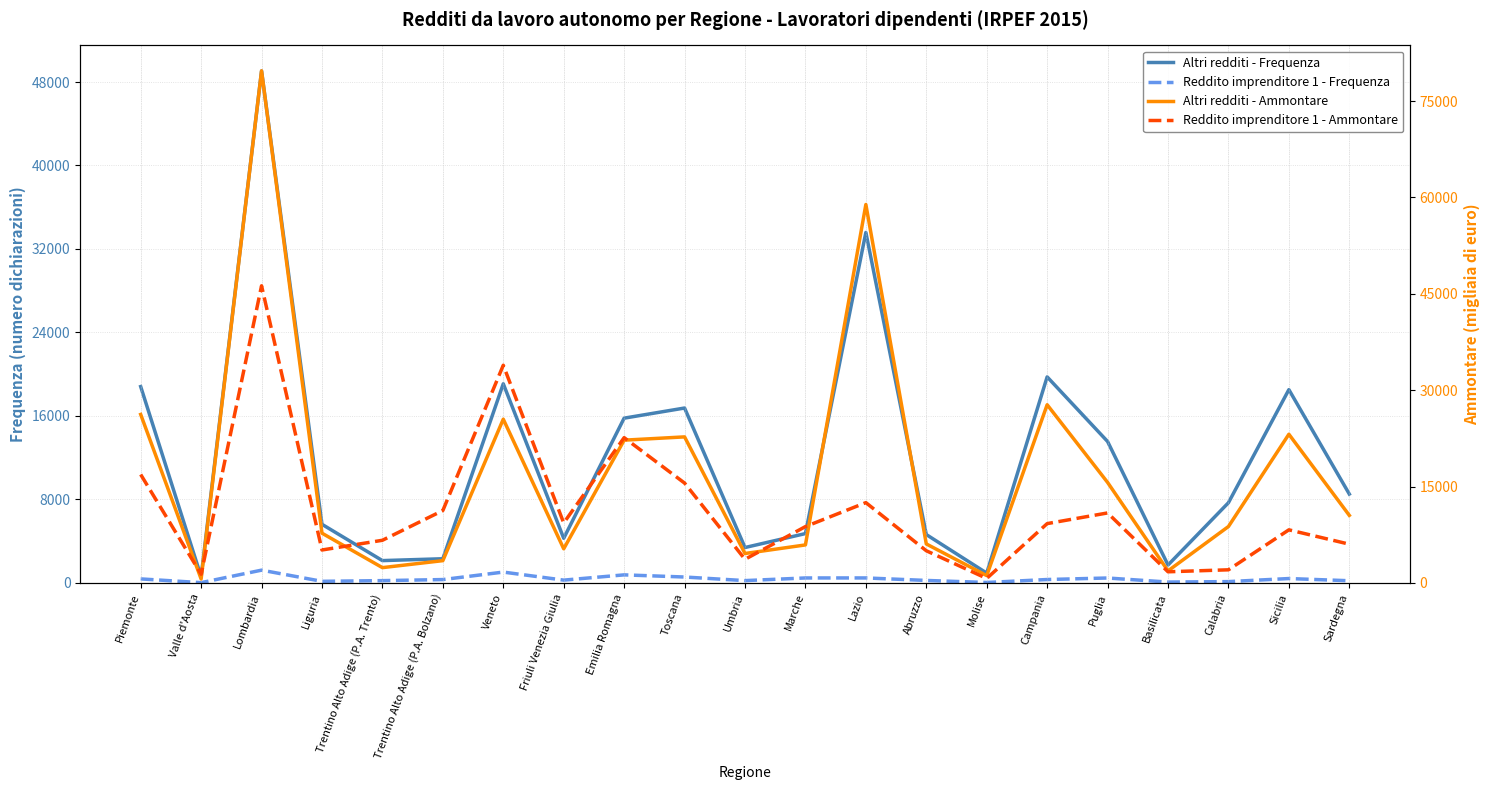

At which label is Altri redditi - Ammontare closest to 40156?

Campania